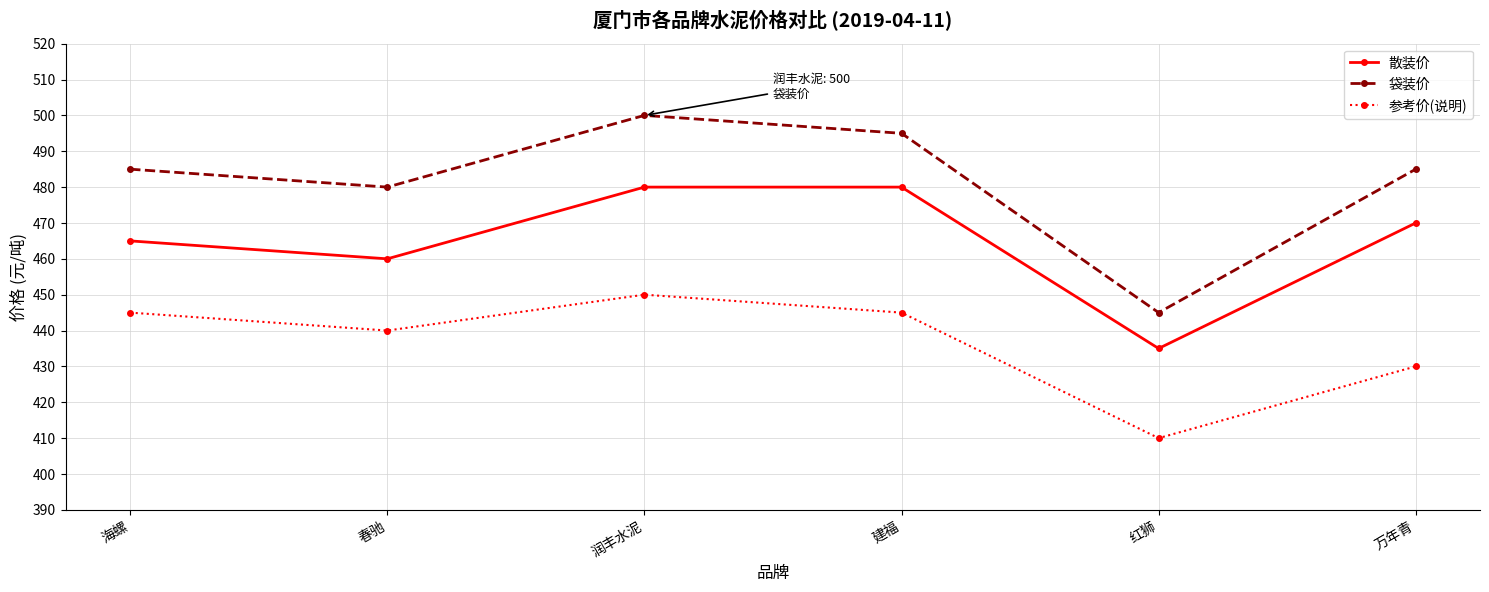

The 袋装价 series shows 485 at 海螺. True or false?

True